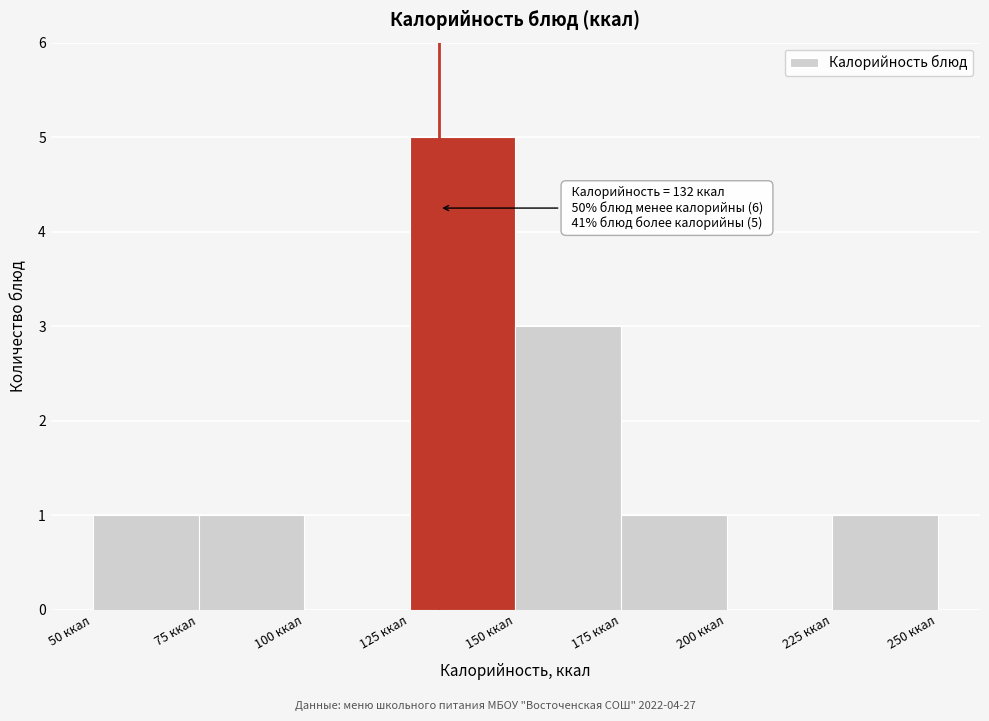

Over which range of the x-axis is the bar tallest?

125 to 150